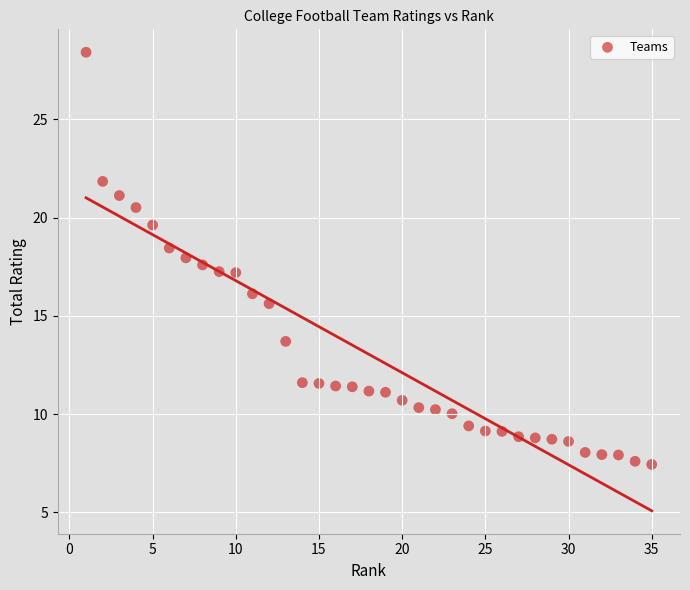

What is the range of X values (max minus min)?

34.0